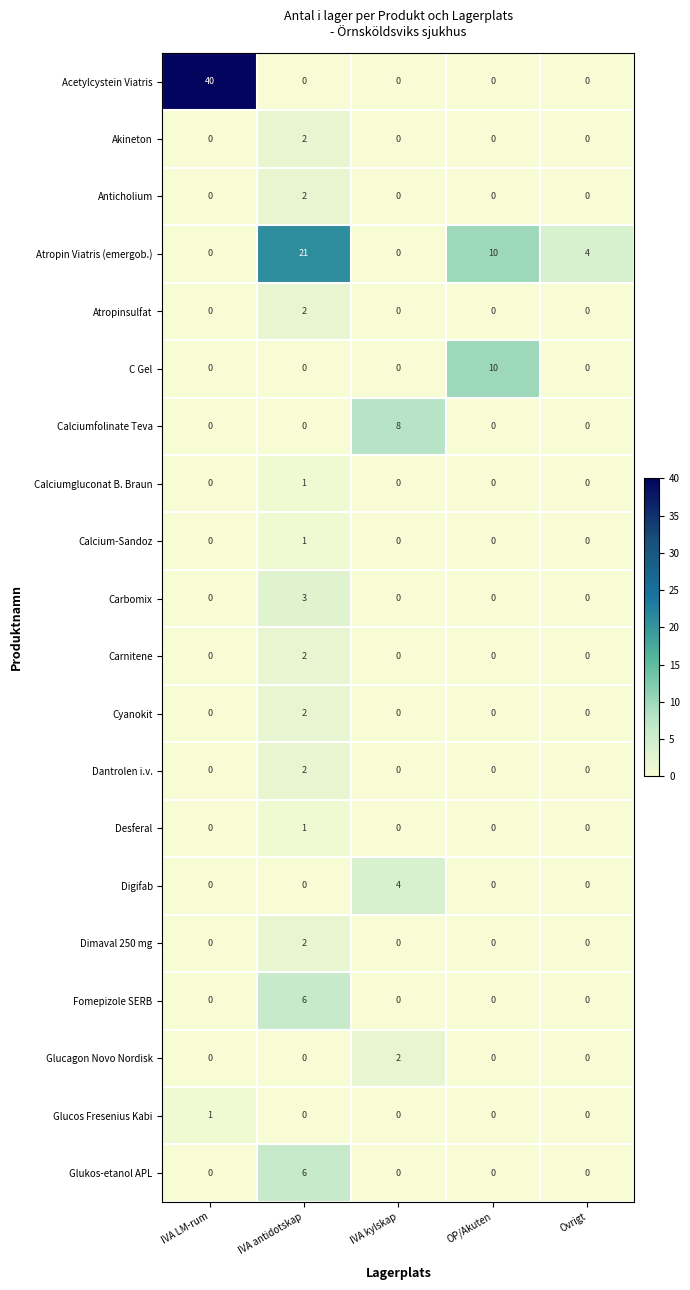

What is the difference between the highest and lowest values at IVA antidotskap?

21